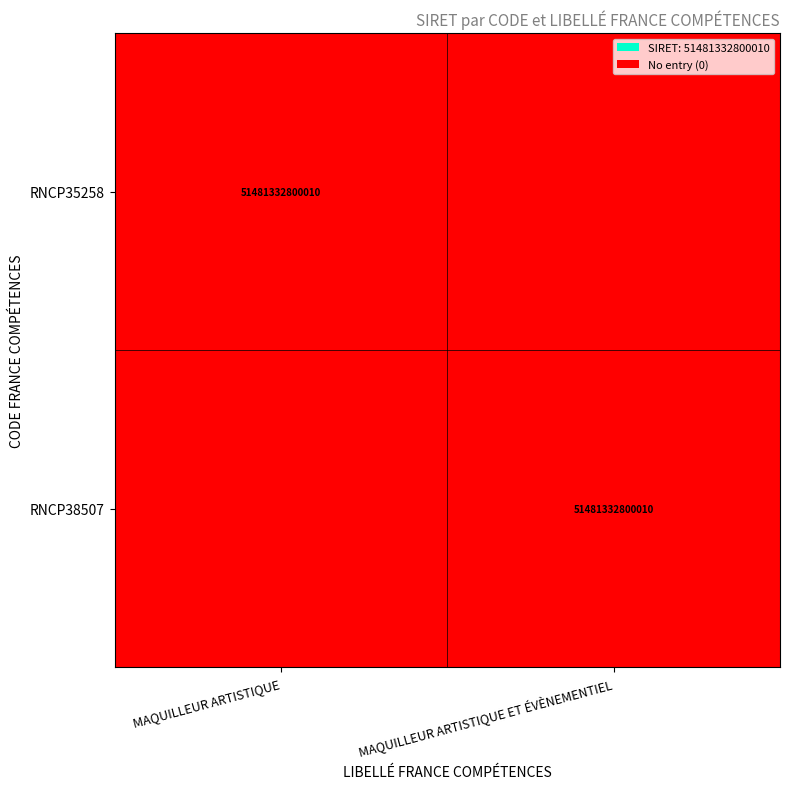

What is the total value across all series at MAQUILLEUR ARTISTIQUE?

1